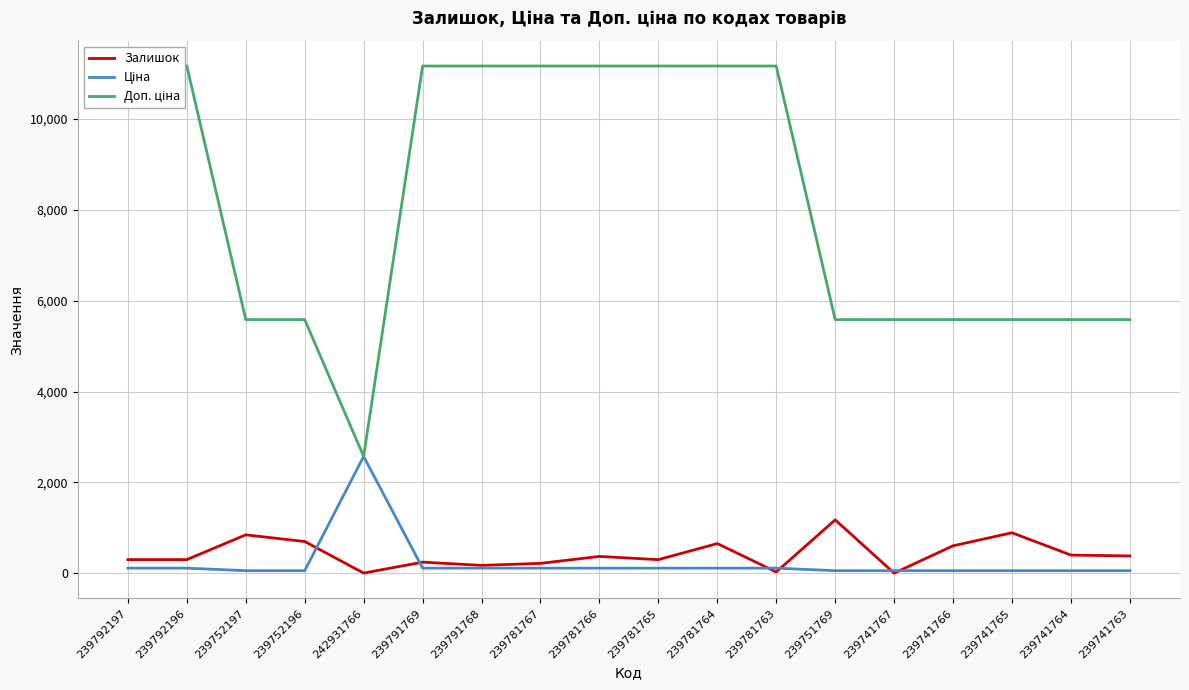

What is the difference between the second highest and second lowest values in the Доп. ціна series?

5584.0